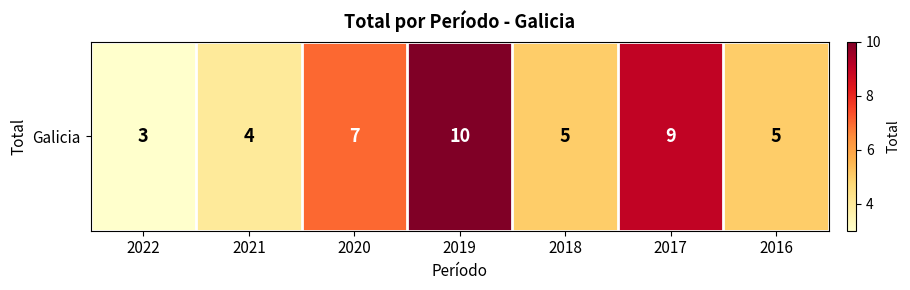

How many data points does each series have?

7